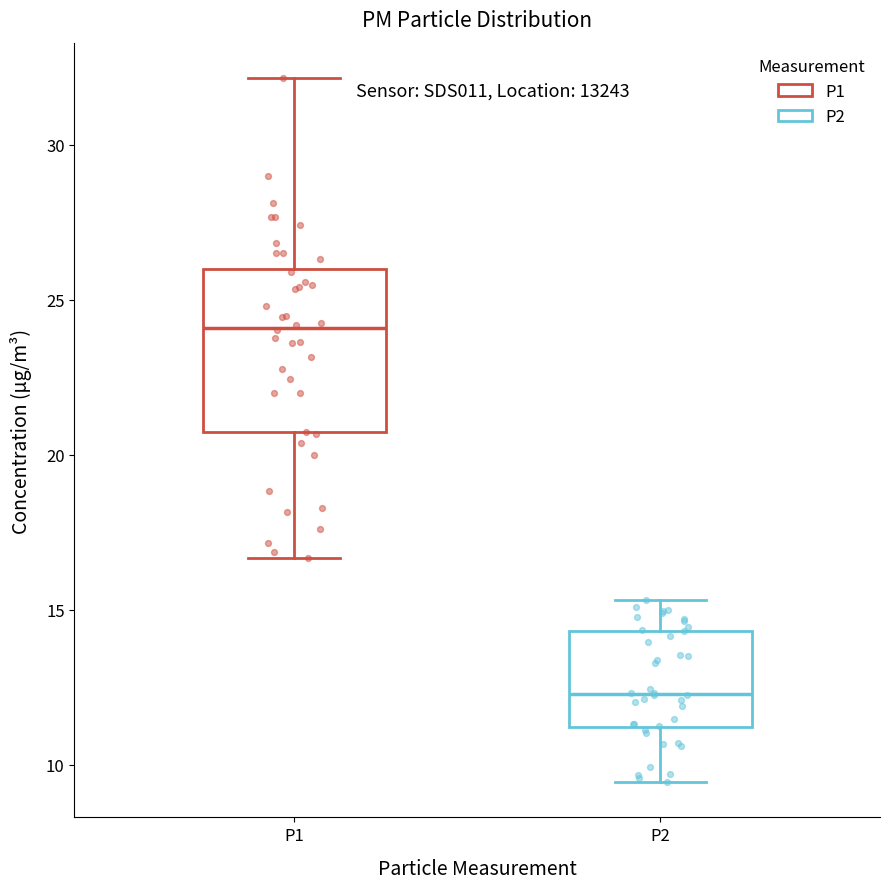

Reading left to right, read every box against the y-axis: the position of its median line, the range the box covers, and the ends of its whiskers. The values are not printed on the chart, so give them approximately, as read against the axis.

P1: median 24.0, box 20.5 to 26.0, whiskers 16.5 to 32.0
P2: median 12.5, box 11.0 to 14.5, whiskers 9.5 to 15.5